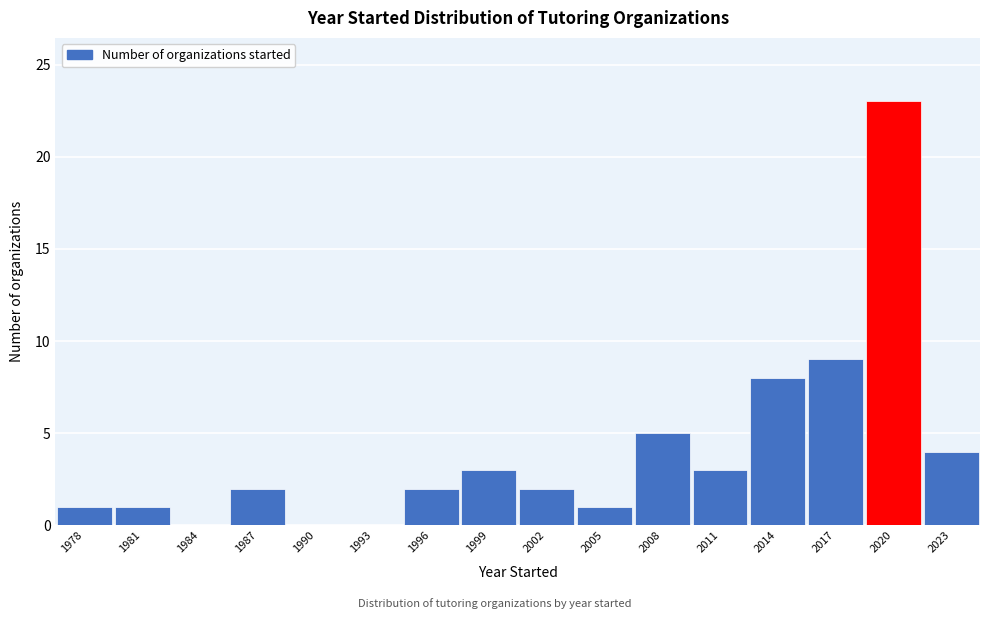

Reading left to right, transcribe this chart: for each bar, give the range it covers on the x-axis and its height. The values are not printed on the chart, so give them approximately, as read against the axis.

1976.5 to 1979.5: 1
1979.5 to 1982.5: 1
1982.5 to 1985.5: 0
1985.5 to 1988.5: 2
1988.5 to 1991.5: 0
1991.5 to 1994.5: 0
1994.5 to 1997.5: 2
1997.5 to 2000.5: 3
2000.5 to 2003.5: 2
2003.5 to 2006.5: 1
2006.5 to 2009.5: 5
2009.5 to 2012.5: 3
2012.5 to 2015.5: 8
2015.5 to 2018.5: 9
2018.5 to 2021.5: 23
2021.5 to 2024.5: 4